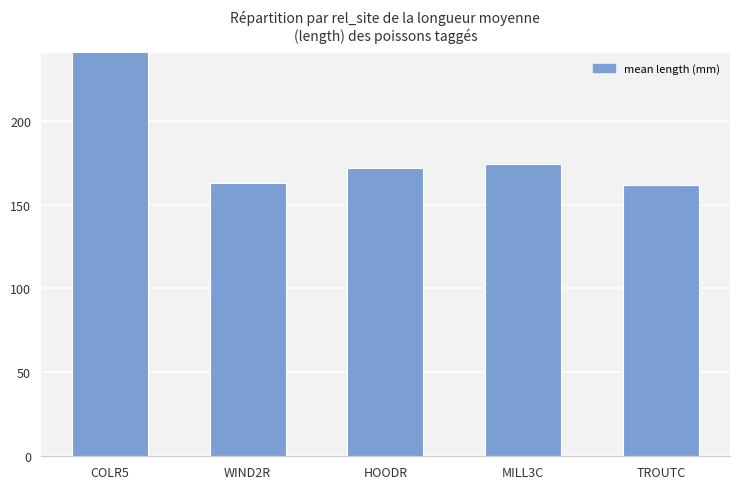

How many data points are above 171?

3